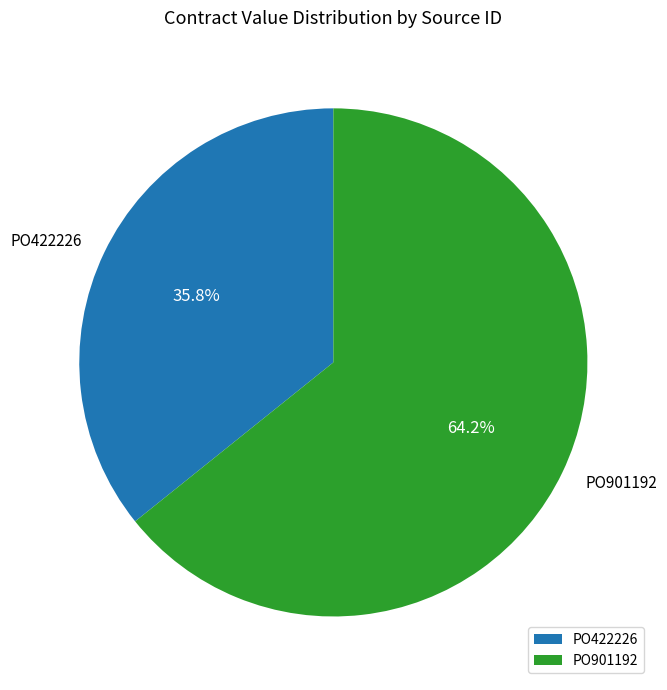

True or false: PO901192 accounts for 64% of the total.

True